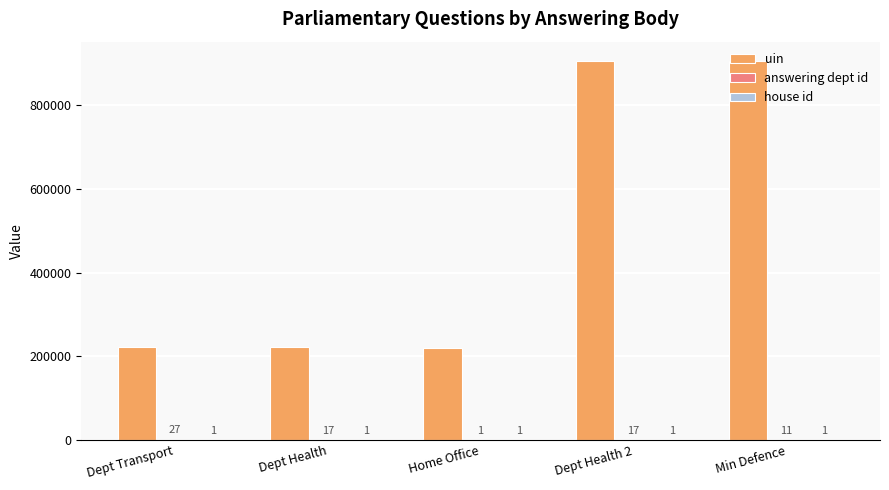

Which series changed the most between Dept Health 2 and Min Defence?

uin